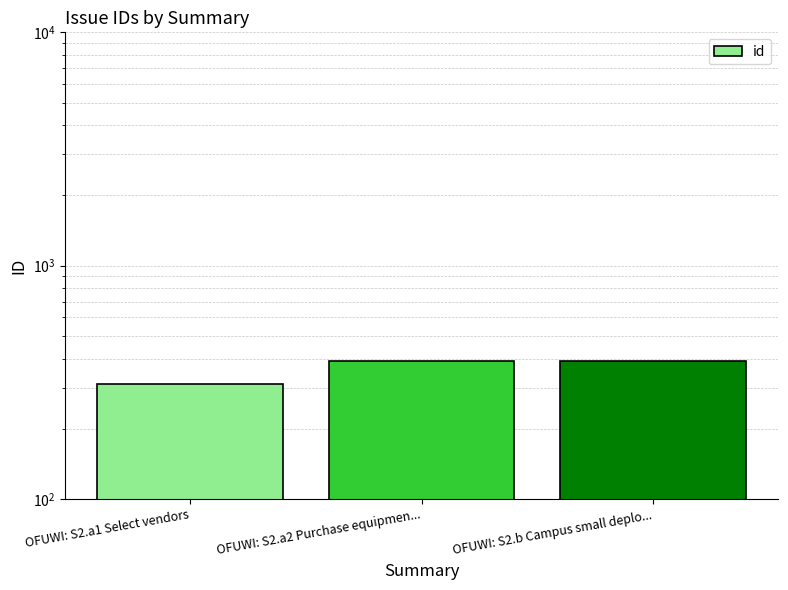

What is the approximate value at OFUWI: S2.b Campus small deplo..., to the nearest 5?

390